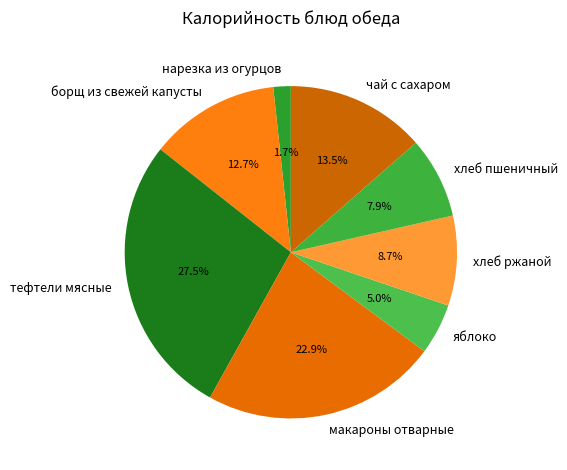

What percentage is the хлеб ржаной slice, to the nearest percent?

9%